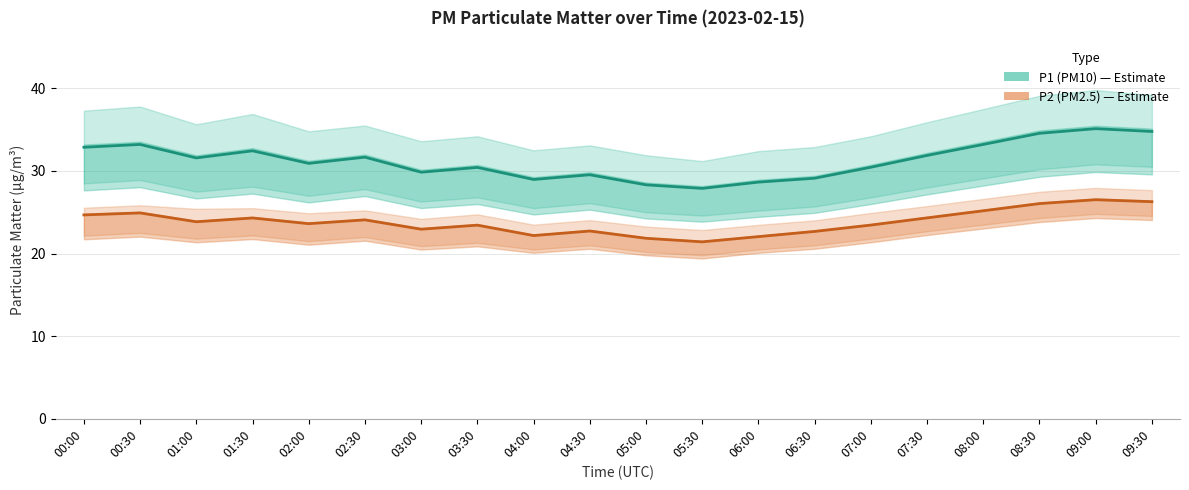

Reading left to right, extract all data points from this chart.

P1 (PM10): 00:00=32.9	00:30=33.2	01:00=31.6	01:30=32.4	02:00=30.9	02:30=31.7	03:00=29.9	03:30=30.4	04:00=29.0	04:30=29.5	05:00=28.3	05:30=27.9	06:00=28.6	06:30=29.1	07:00=30.4	07:30=31.9	08:00=33.2	08:30=34.6	09:00=35.1	09:30=34.8
P2 (PM2.5): 00:00=24.7	00:30=24.9	01:00=23.9	01:30=24.3	02:00=23.6	02:30=24.1	03:00=22.9	03:30=23.4	04:00=22.2	04:30=22.7	05:00=21.9	05:30=21.4	06:00=22.1	06:30=22.7	07:00=23.4	07:30=24.3	08:00=25.2	08:30=26.1	09:00=26.5	09:30=26.3